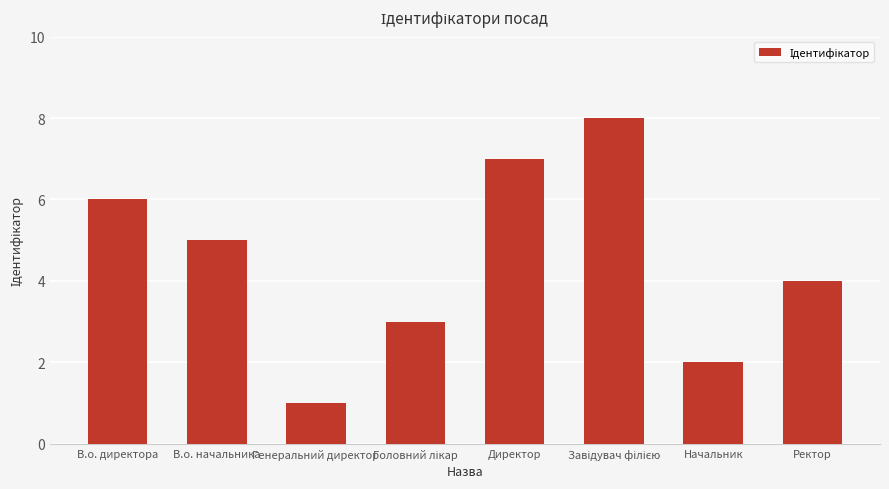

Between Ректор and Директор, which is larger?

Директор